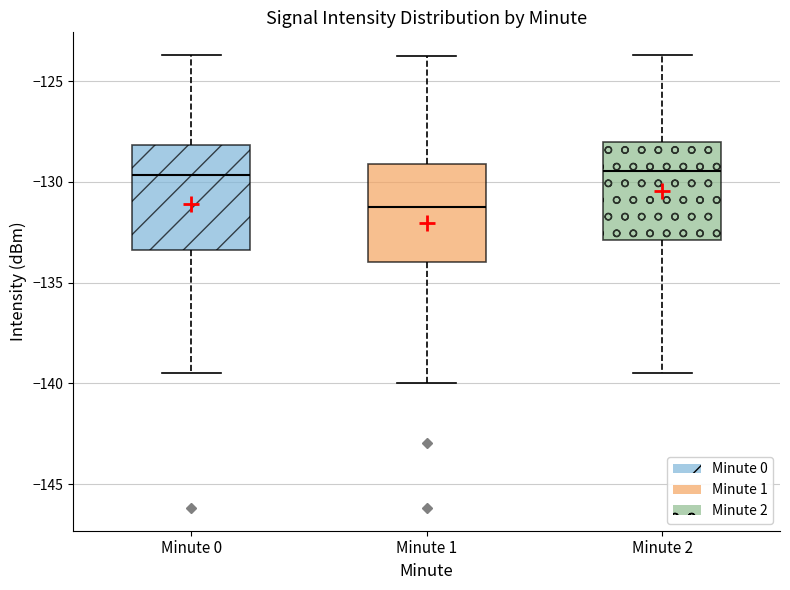

Where does the lower whisker of the box for Minute 2 end on the y-axis? The values are not printed on the chart, so give them approximately, as read against the axis.

-139.5